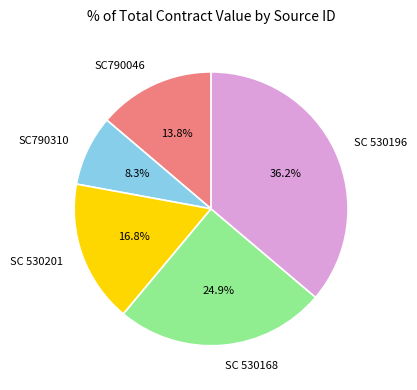

How many segments does this pie chart have?

5